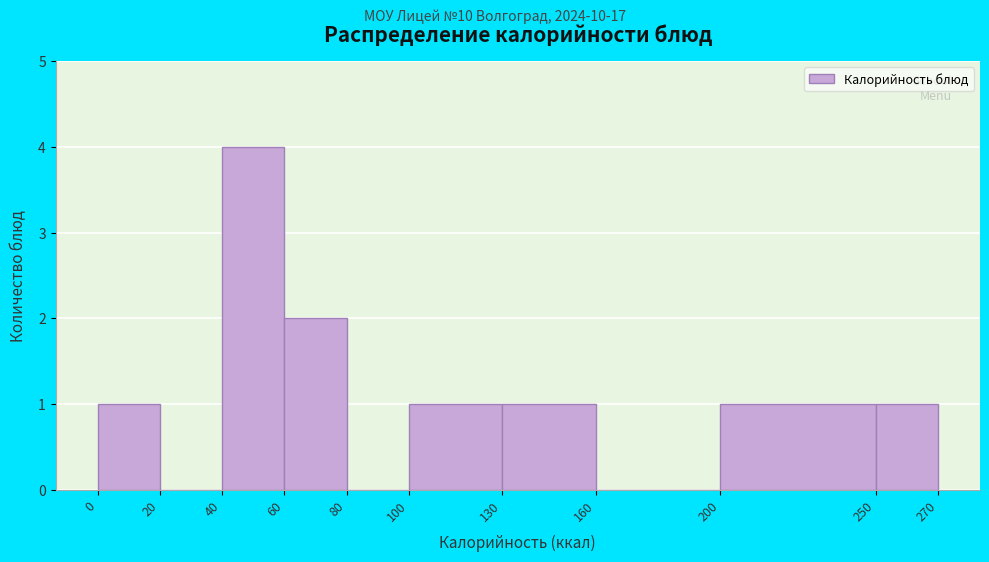

Reading left to right, list every bar in this chart as the range it spans on the x-axis followed by its height. The values are not printed on the chart, so give them approximately, as read against the axis.

0 to 20: 1
20 to 40: 0
40 to 60: 4
60 to 80: 2
80 to 100: 0
100 to 130: 1
130 to 160: 1
160 to 200: 0
200 to 250: 1
250 to 270: 1